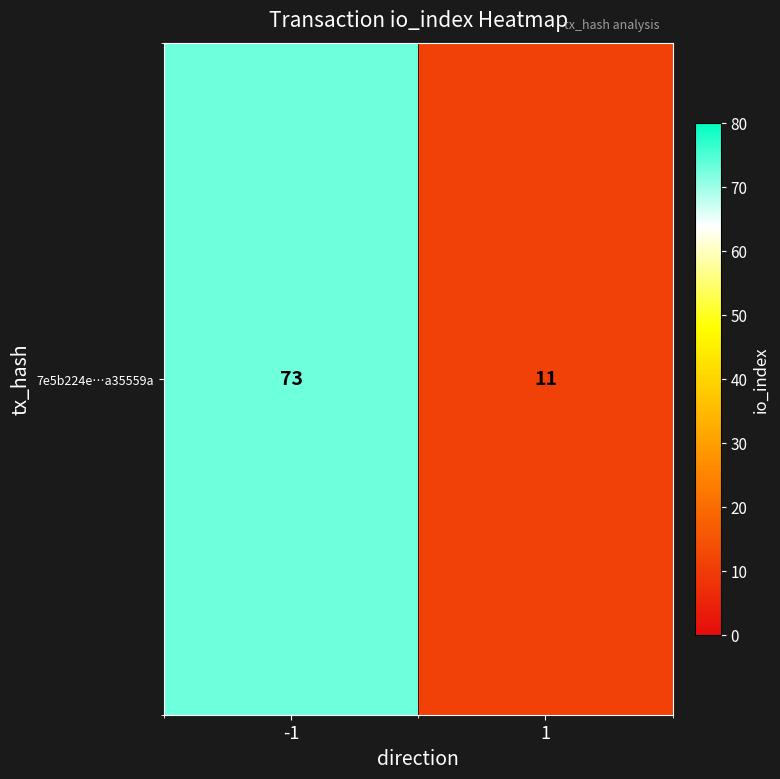

The chart shows a value of 4 at 1. True or false?

False